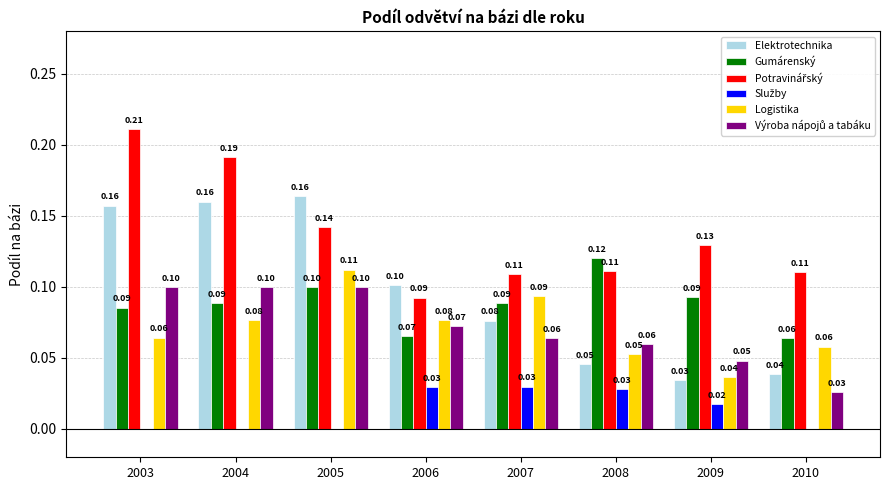

Are the bars horizontal?

No